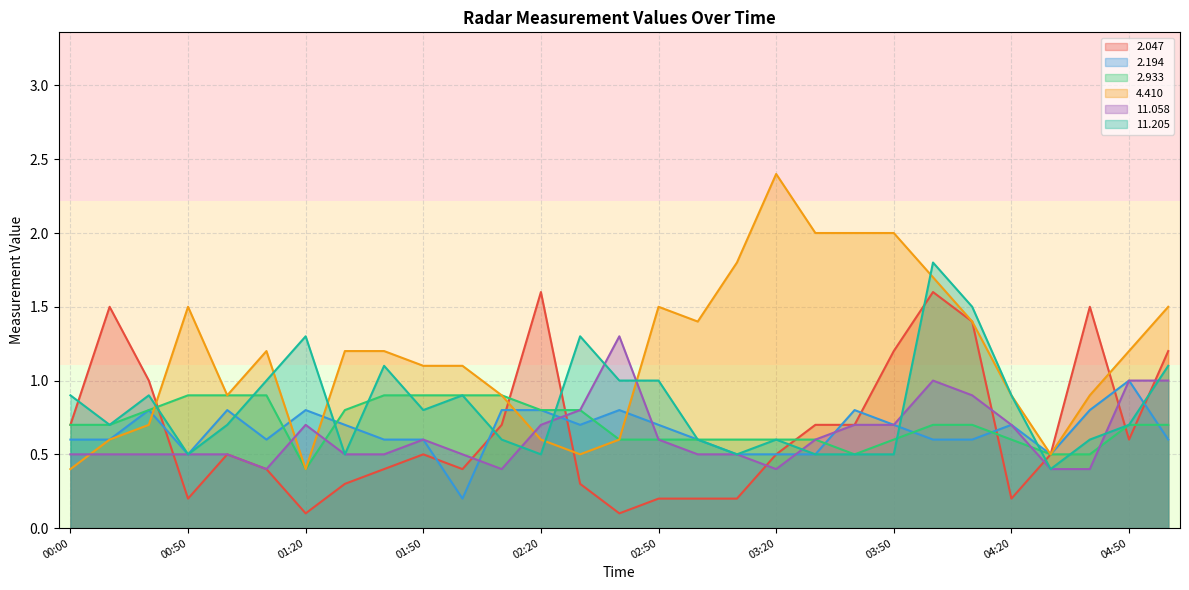

True or false:   2.047 and   2.933 intersect in this chart.

True